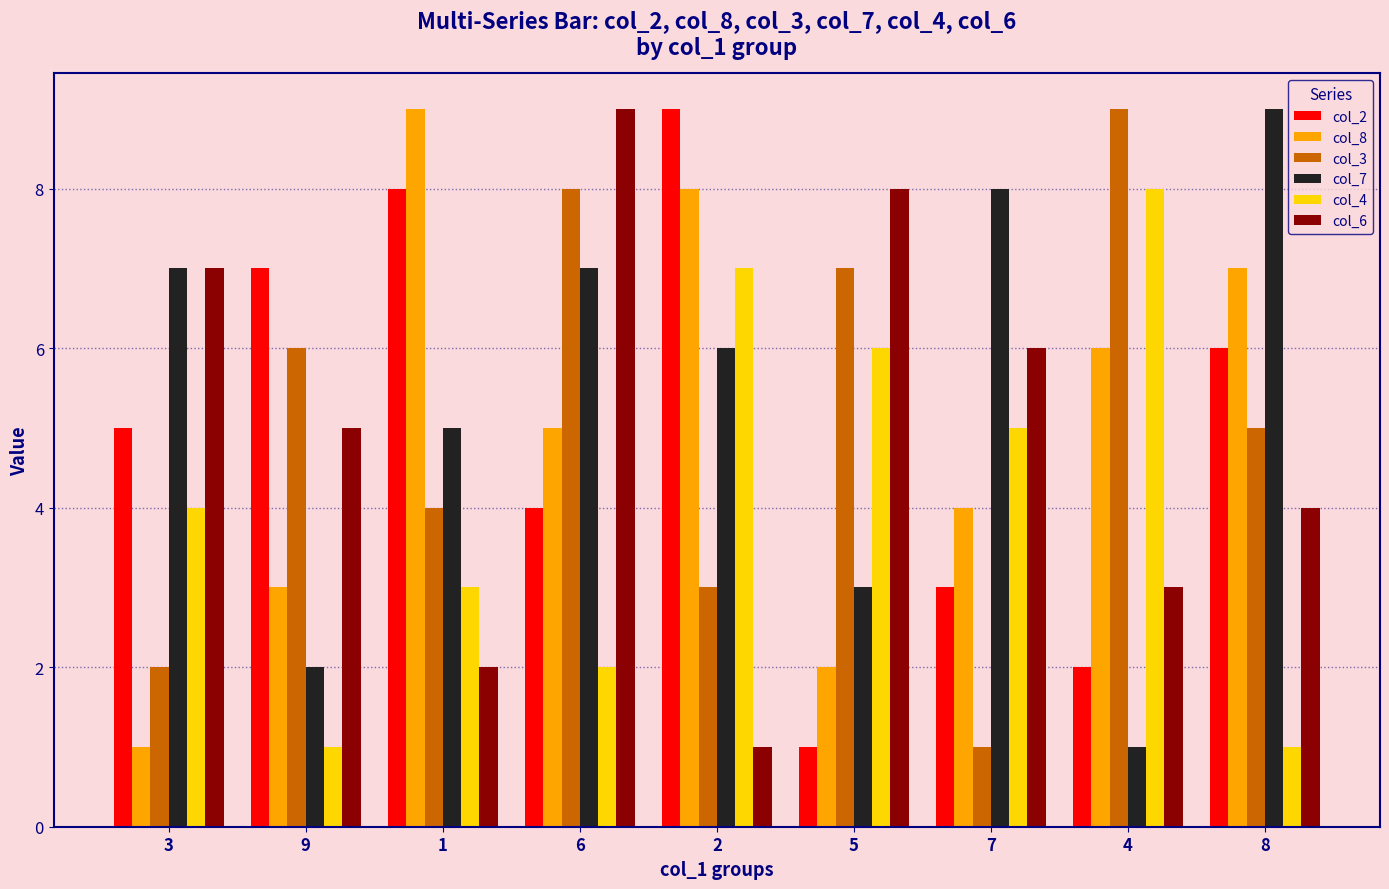

Which category has the highest value in the col_3 series?

4